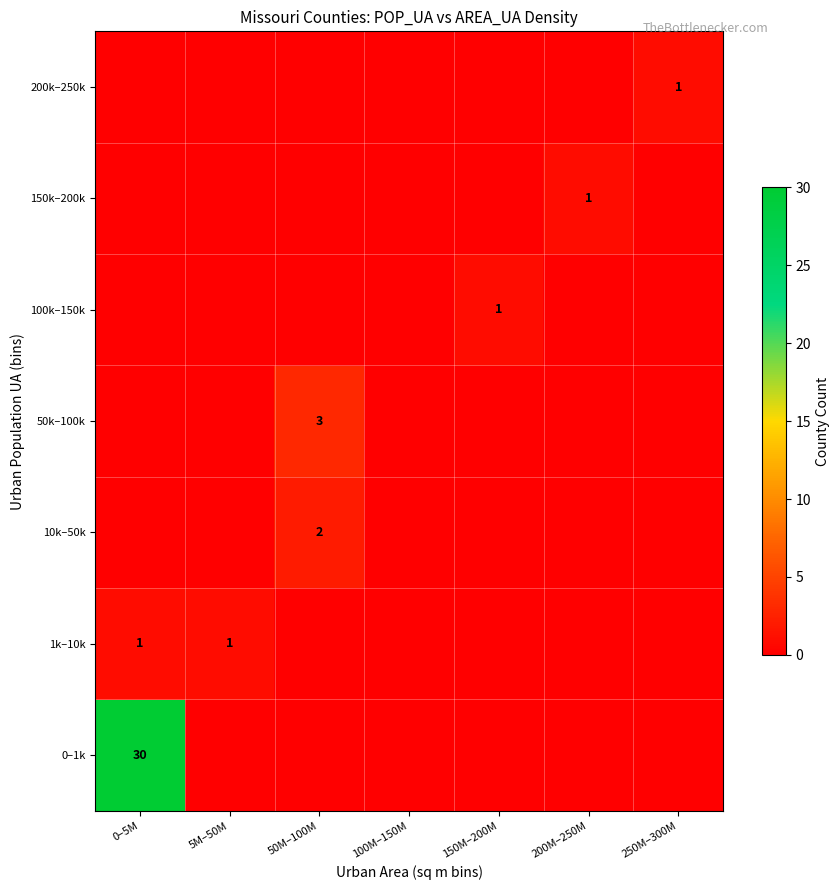

At which label is 200k–250k closest to 0?

0–5M